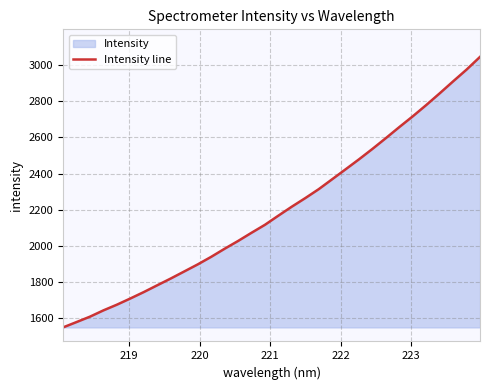

What is the minimum value shown in the chart?

1550.1